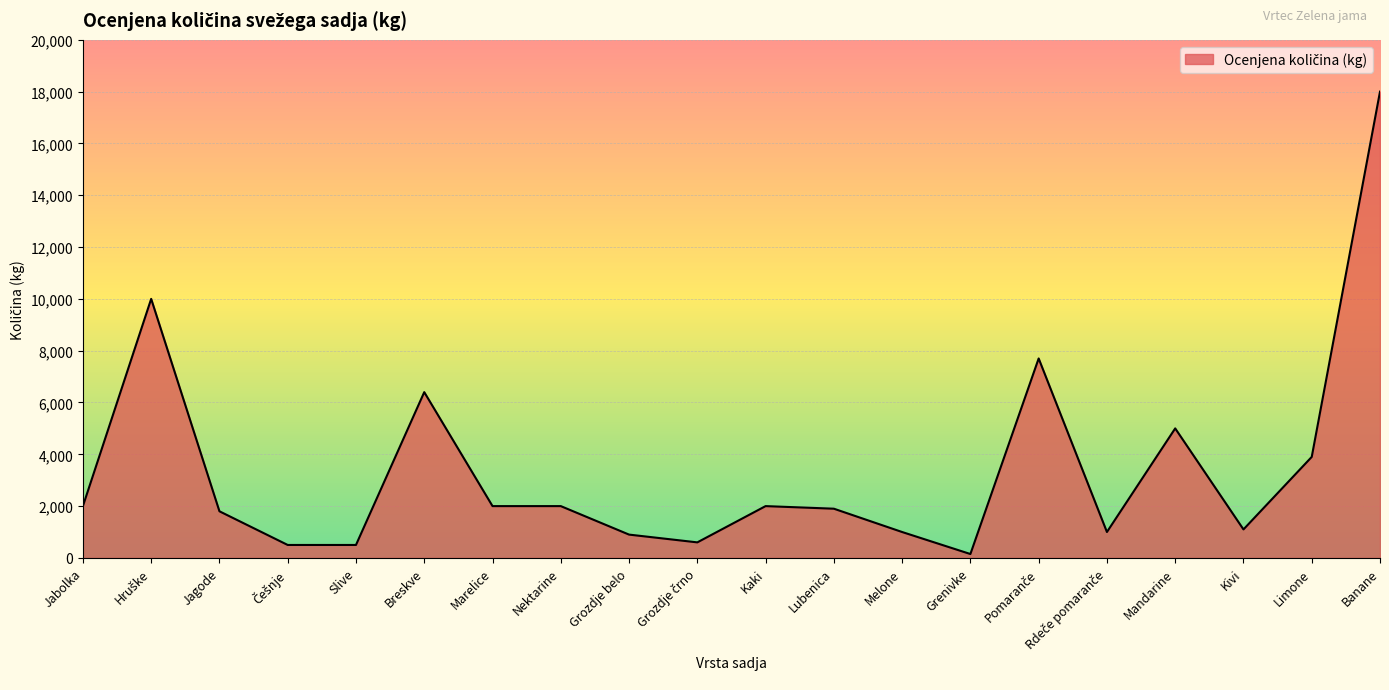

Between Breskve and Mandarine, which is larger?

Breskve